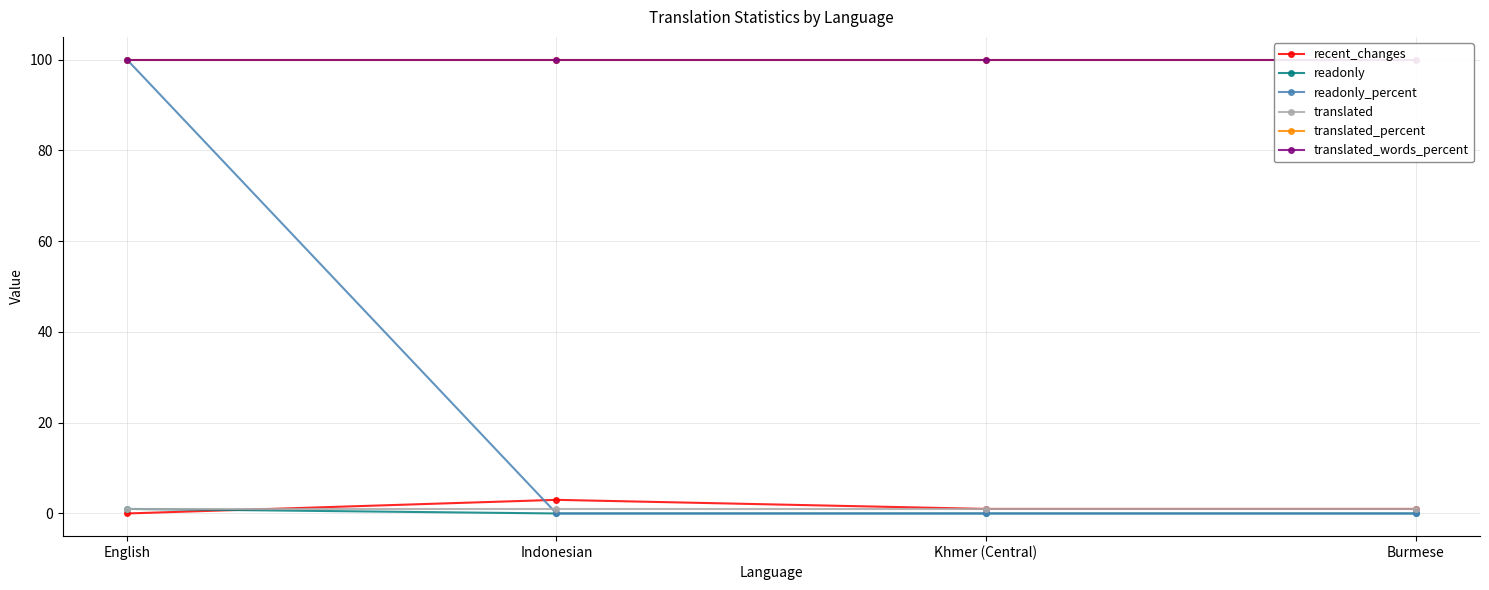

Reading left to right, list all the values displayed in this chart.

recent_changes: English=0	Indonesian=3	Khmer (Central)=1	Burmese=1
readonly: English=1	Indonesian=0	Khmer (Central)=0	Burmese=0
readonly_percent: English=100	Indonesian=0	Khmer (Central)=0	Burmese=0
translated: English=1	Indonesian=1	Khmer (Central)=1	Burmese=1
translated_percent: English=100	Indonesian=100	Khmer (Central)=100	Burmese=100
translated_words_percent: English=100	Indonesian=100	Khmer (Central)=100	Burmese=100